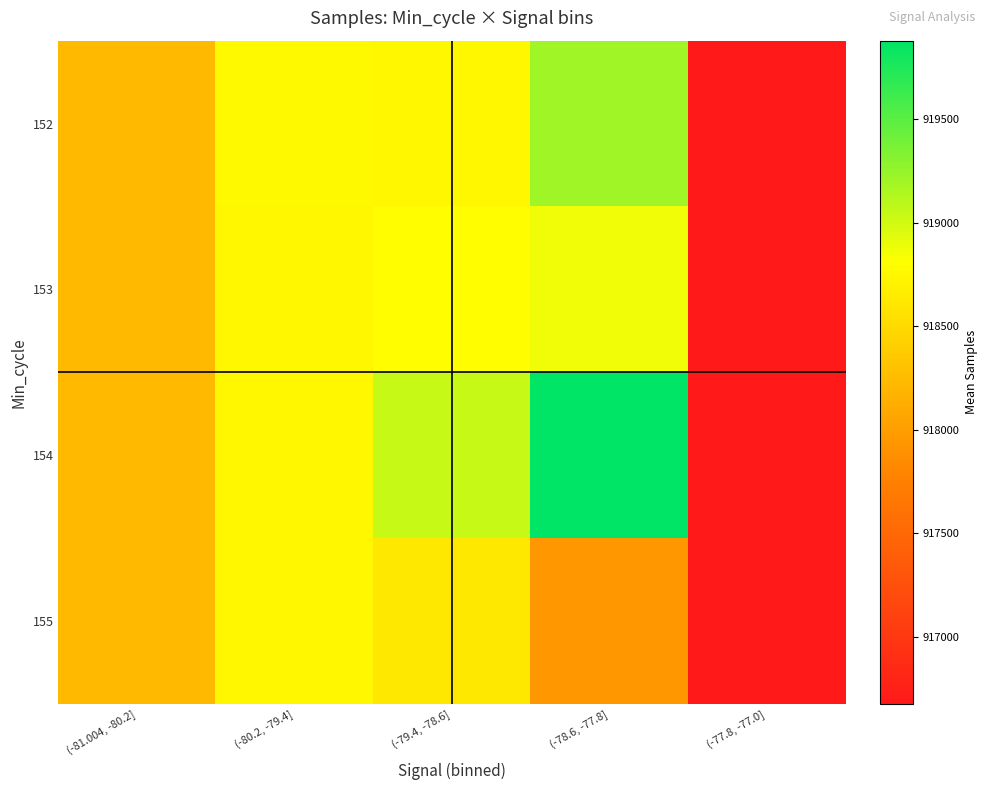

Between (-77.8, -77.0] and (-79.4, -78.6], which is larger?

(-79.4, -78.6]